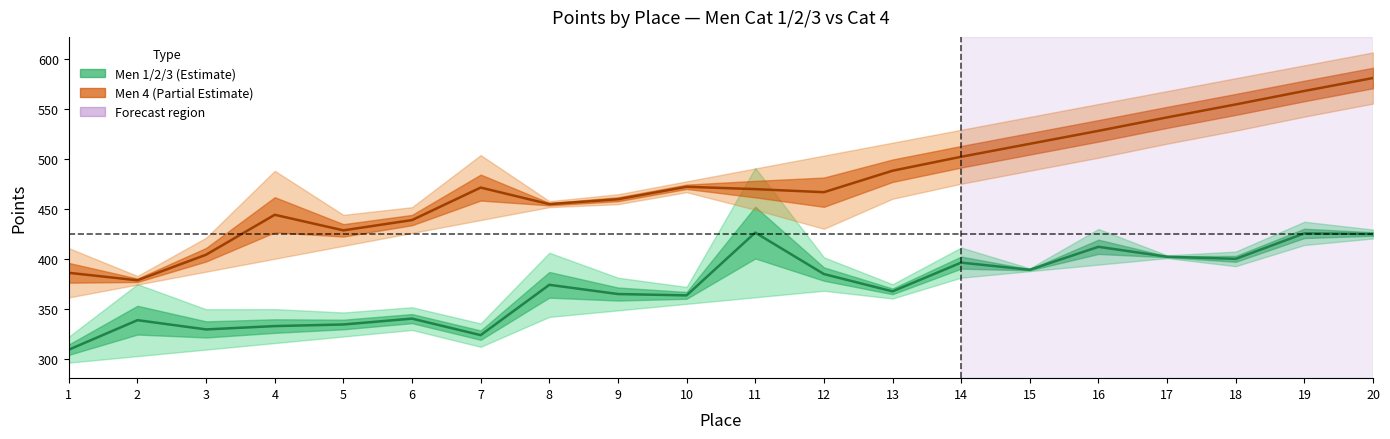

What is the difference between the maximum and minimum values in the Carried Points Men 1/2/3 series?

117.4